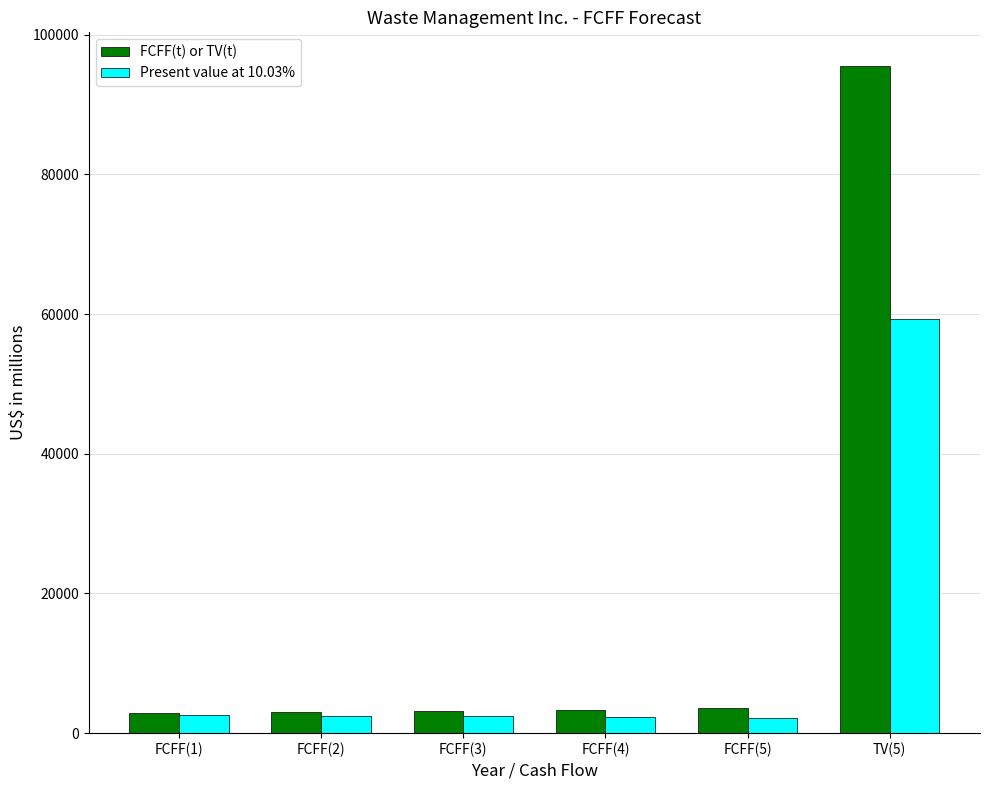

How many categories are shown in the chart?

6